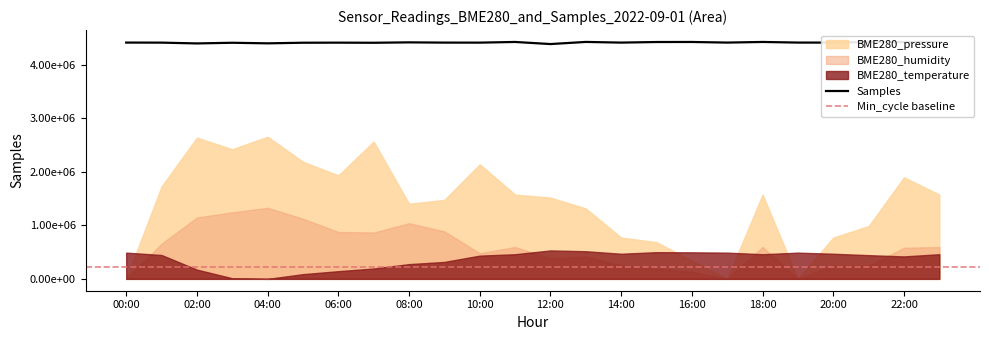

Where is the first local minimum for Samples?

02:00